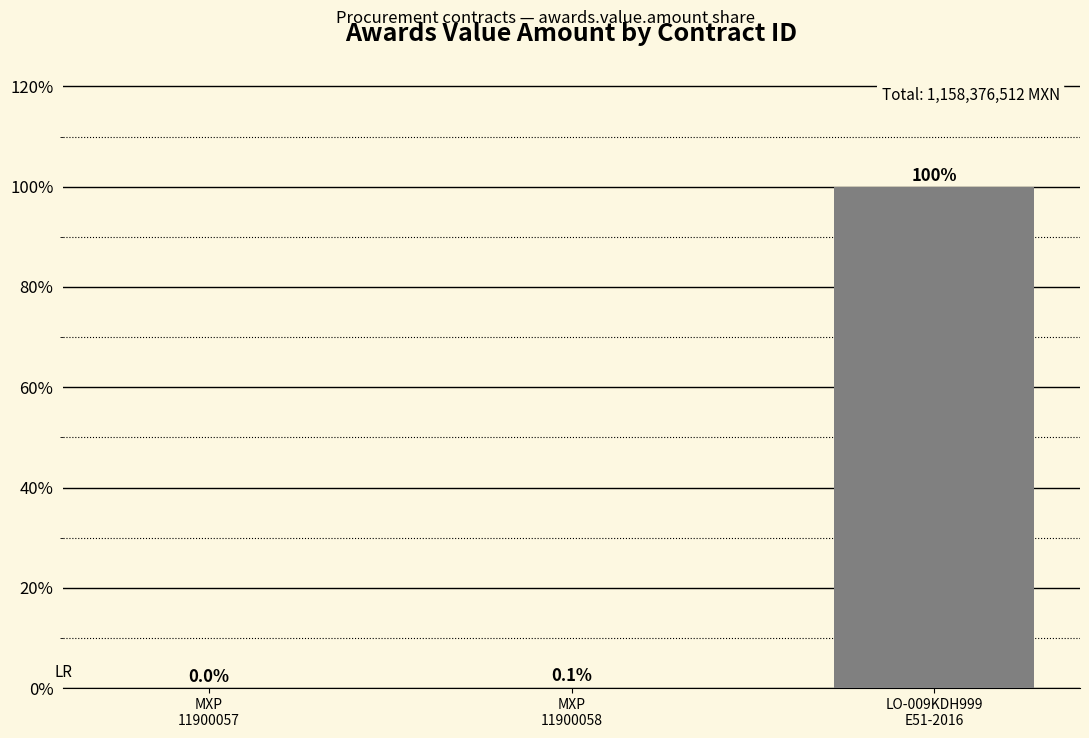

What is the sum of all values?

100.0